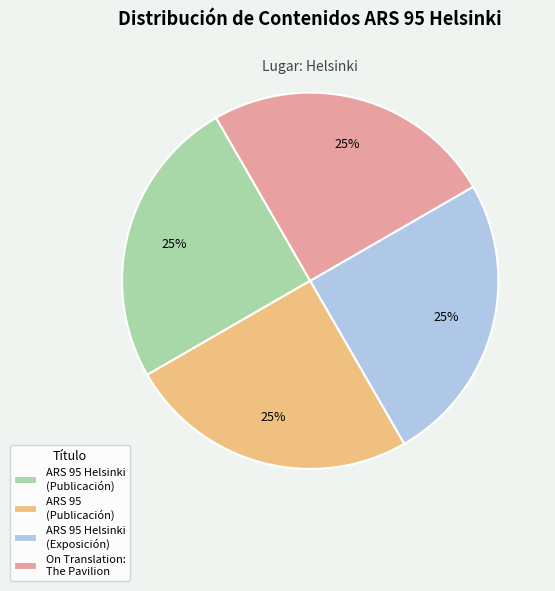

Is it true that ARS 95 Helsinki (Publicación) is 25% of the pie?

True